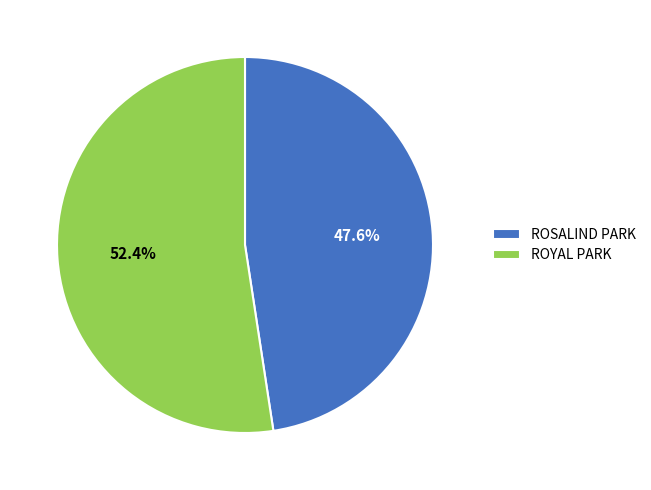

To the nearest percent, what percentage of the pie is ROYAL PARK?

52%